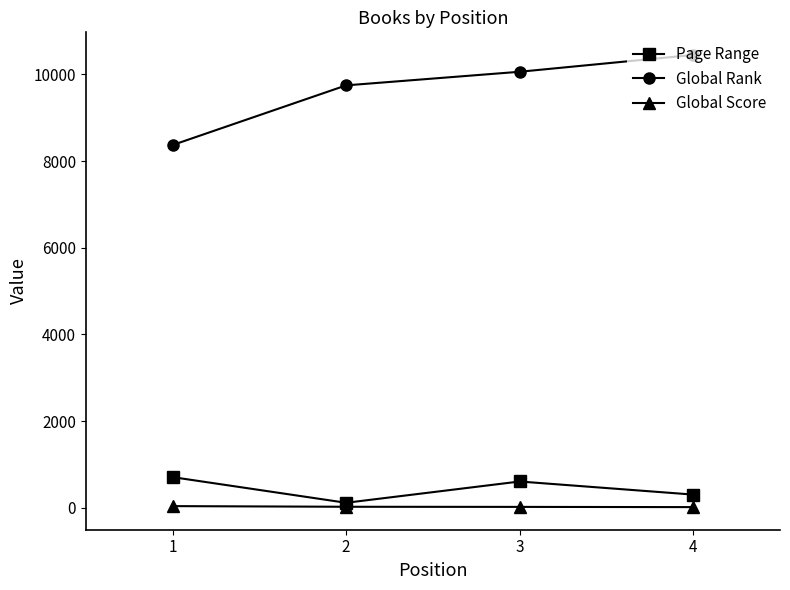

What is the maximum value for Page Range?

707